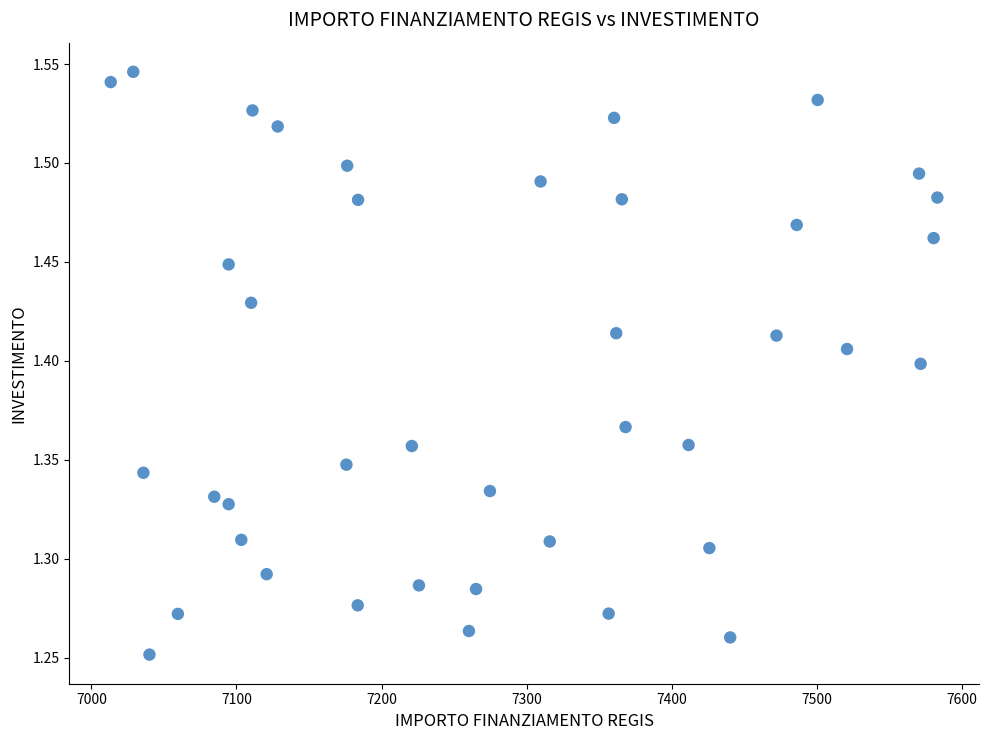

What is the range of X values (max minus min)?

569.6